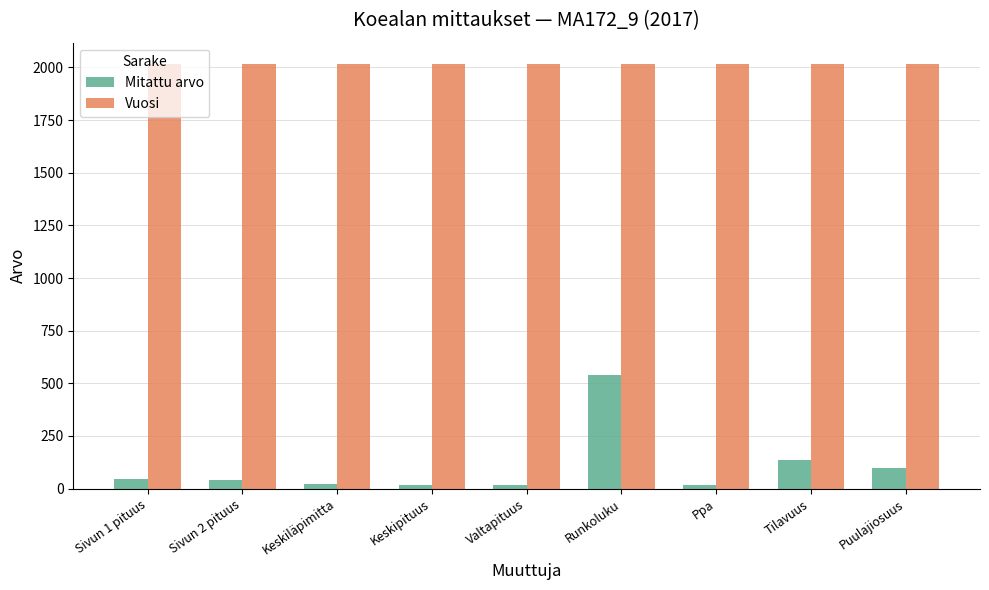

What is the difference between the Mitattu arvo values at Sivun 1 pituus and Puulajiosuus?

56.0